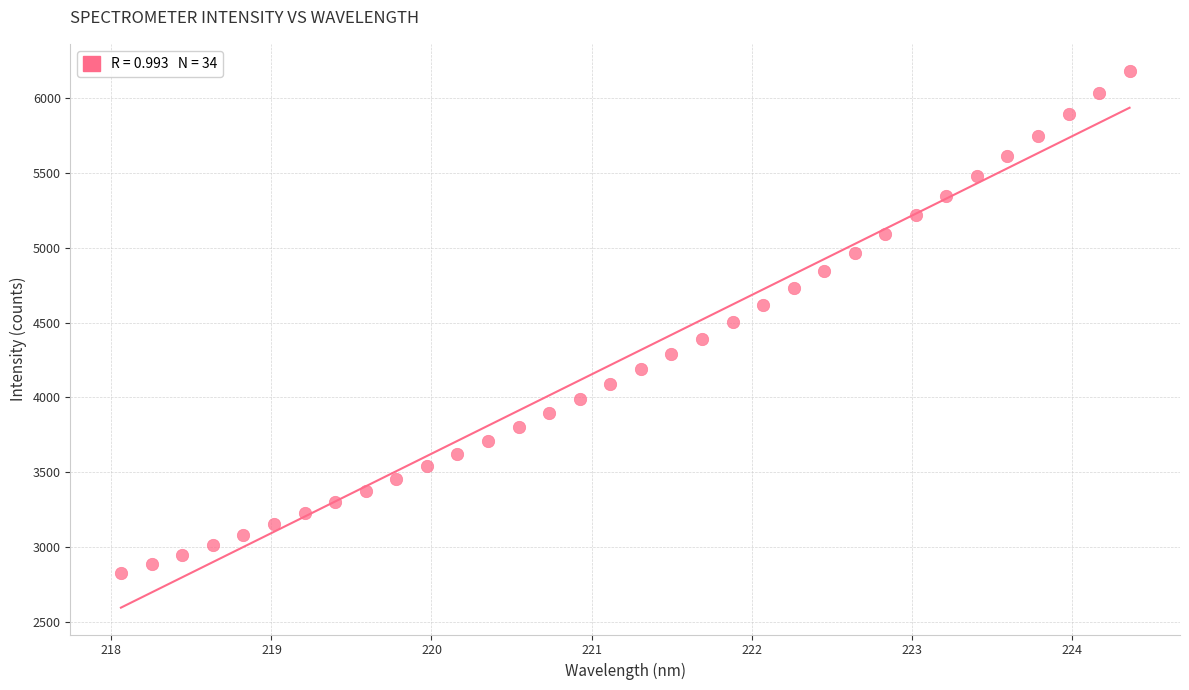

What is the range of Y values (max minus min)?

3357.2